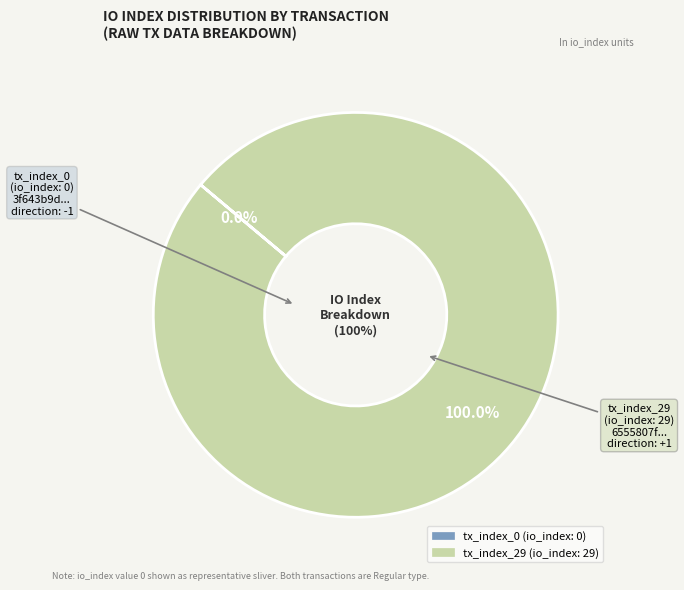

What percentage do tx_index_29 and tx_index_0 together represent?

100.0%